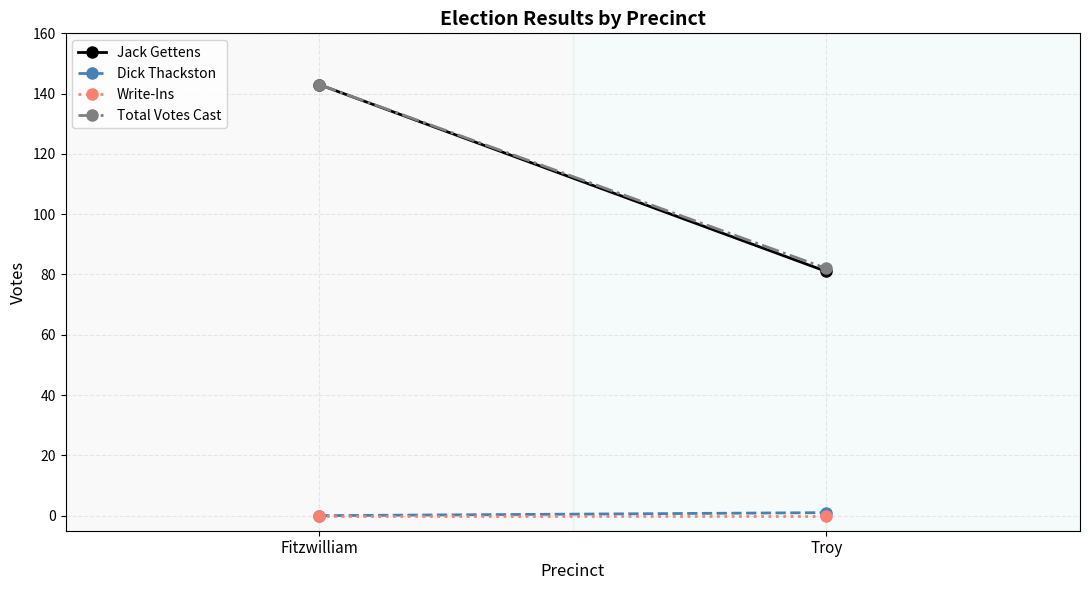

What is the average value of the Total Votes Cast series?

112